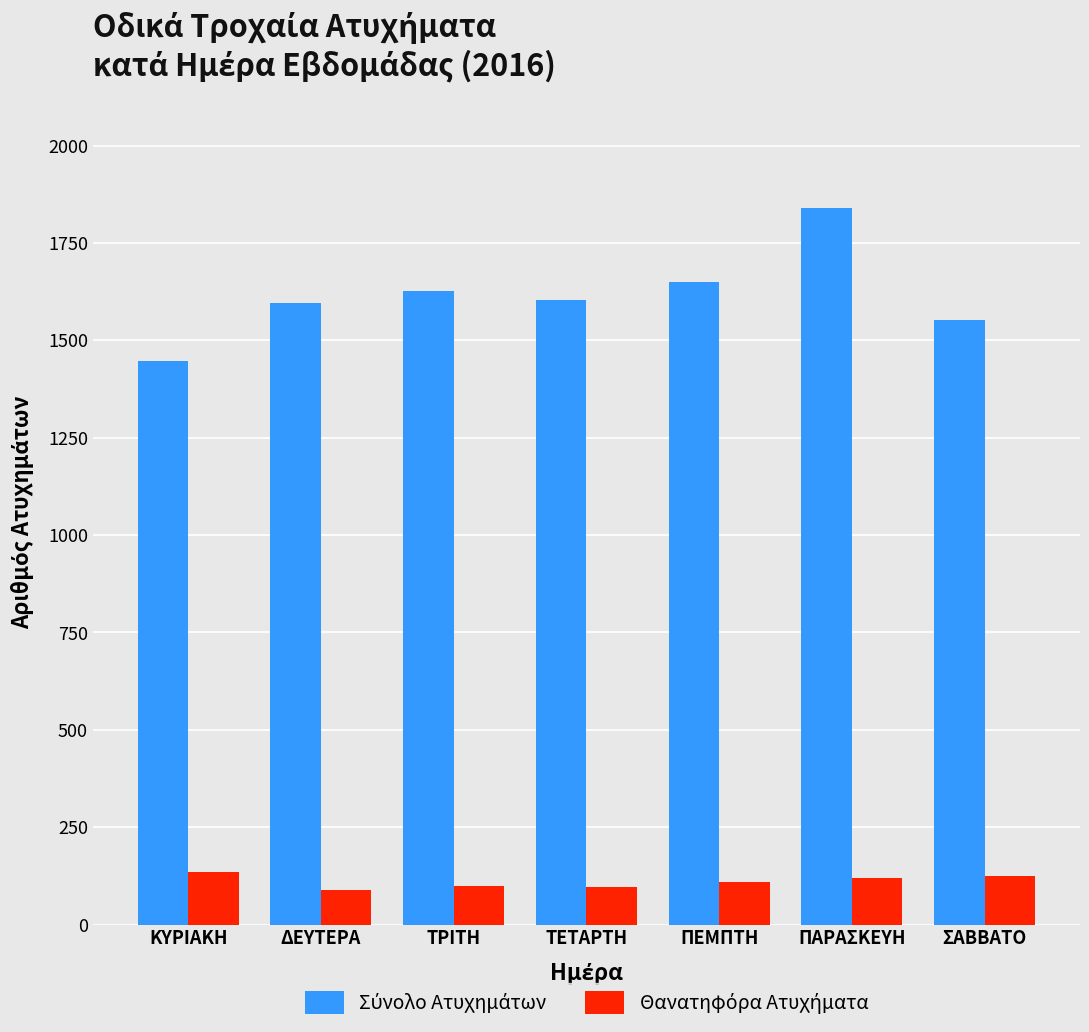

What is the spread (max minus min) of values at ΠΕΜΠΤΗ?

1542